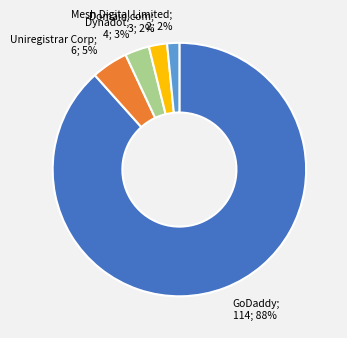

Is there a majority slice in this chart?

Yes